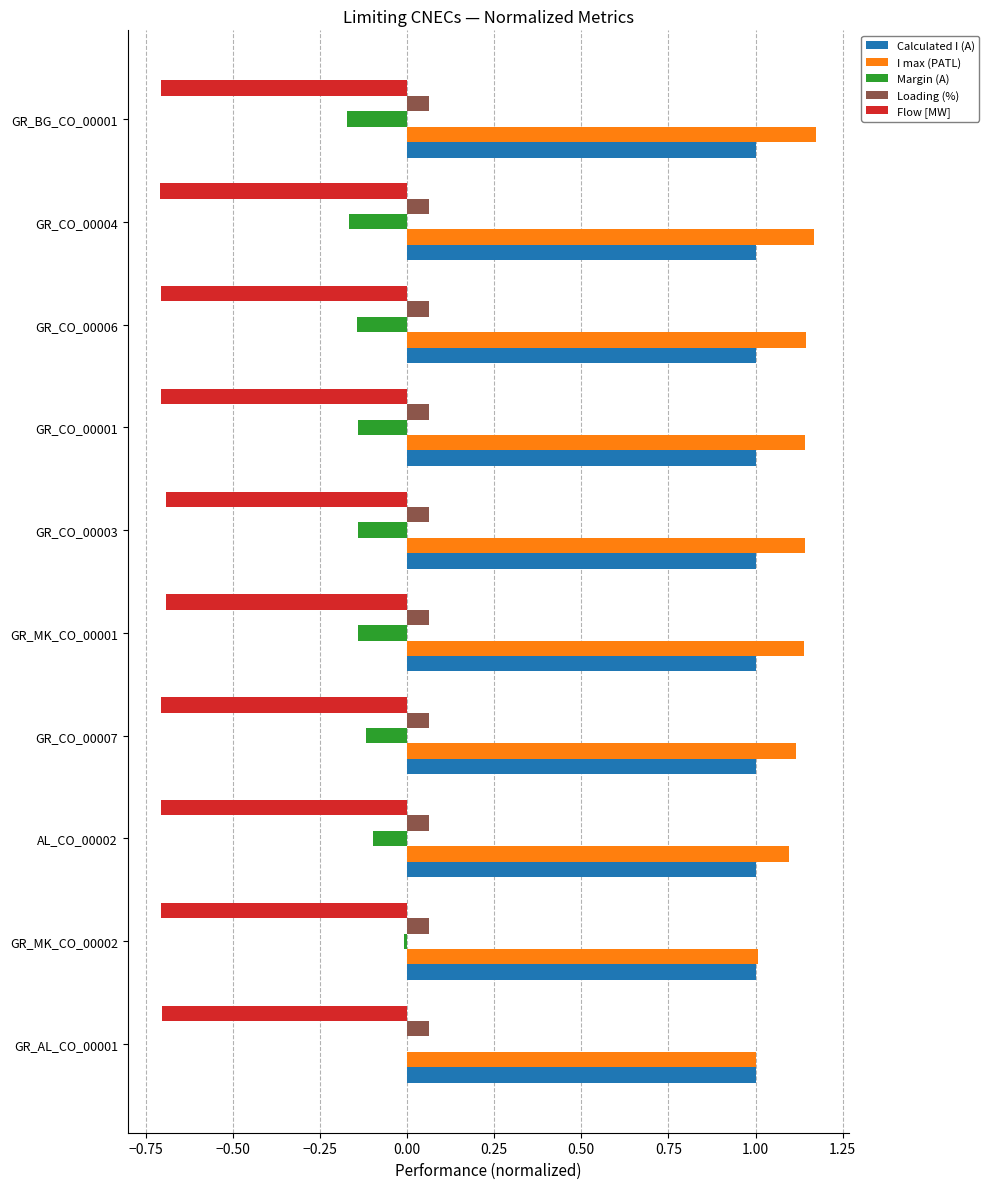

Which series has the largest total across all categories?

I max (PATL)